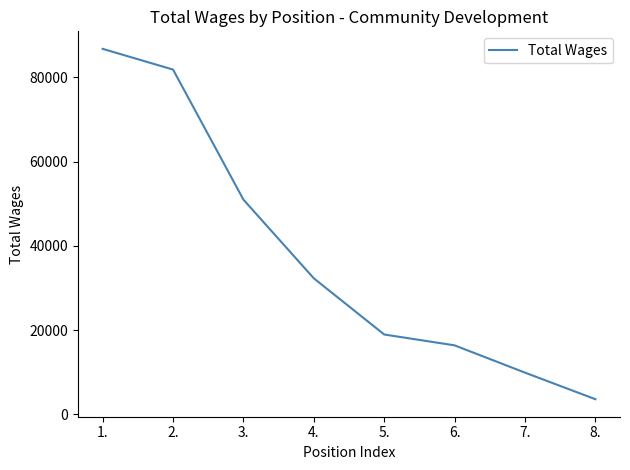

Does the chart display data point markers on the line(s)?

No